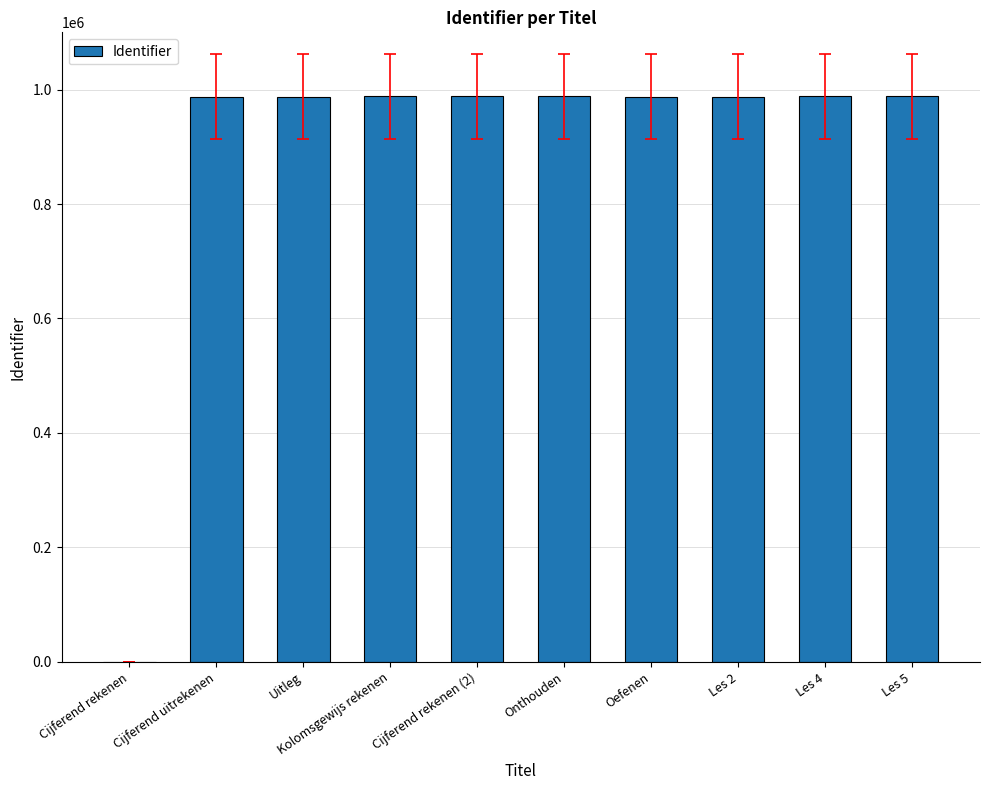

The chart shows a value of 530434 at Cijferend rekenen. True or false?

False